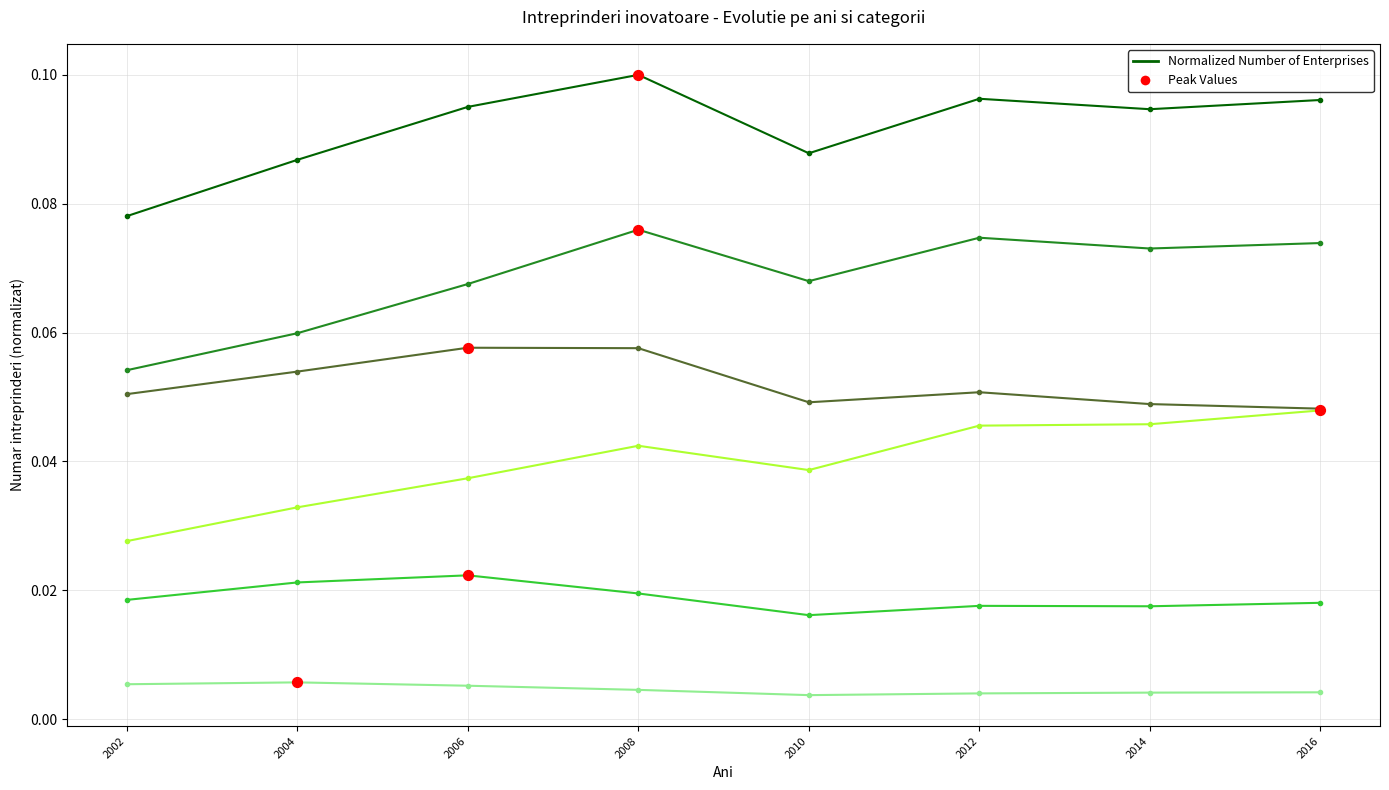

What is the total value across all series at 2004?

0.3